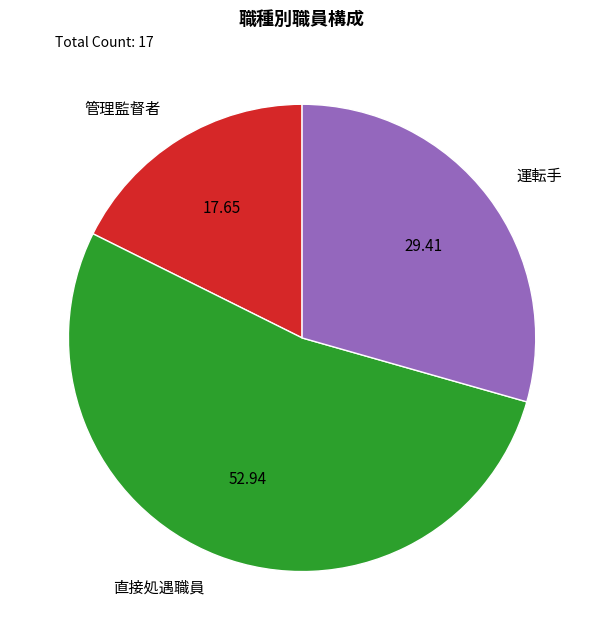

Between 運転手 and 管理監督者, which is larger?

運転手